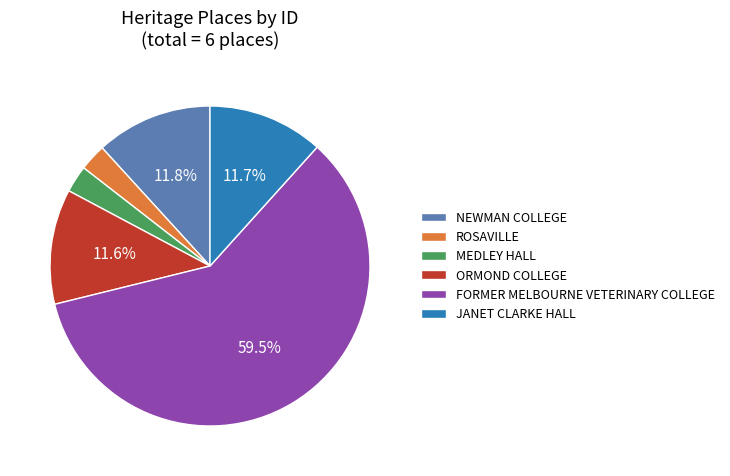

Which slice is the largest?

FORMER MELBOURNE VETERINARY COLLEGE